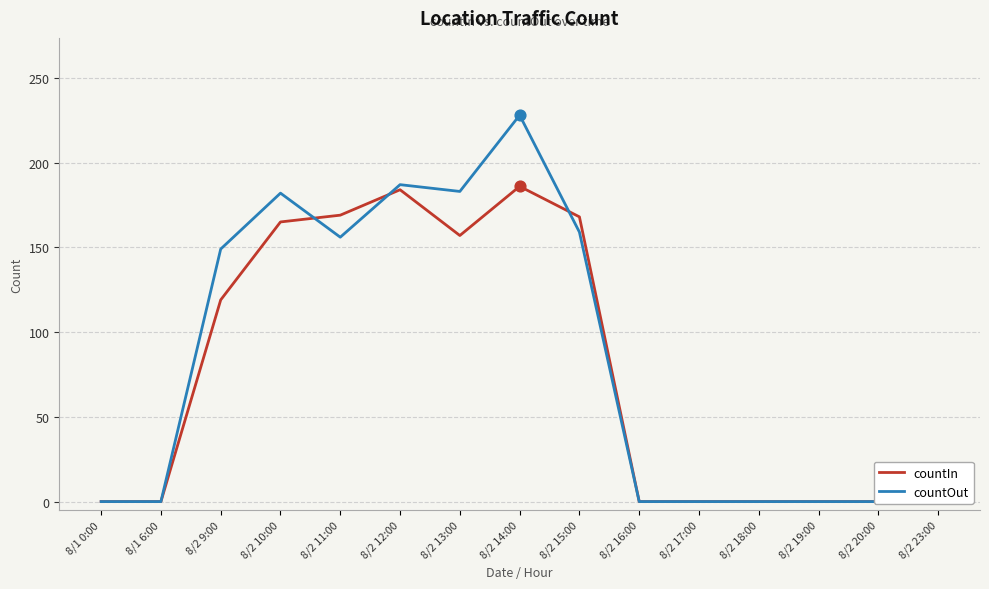

Which series reaches the minimum Y coordinate?

countIn